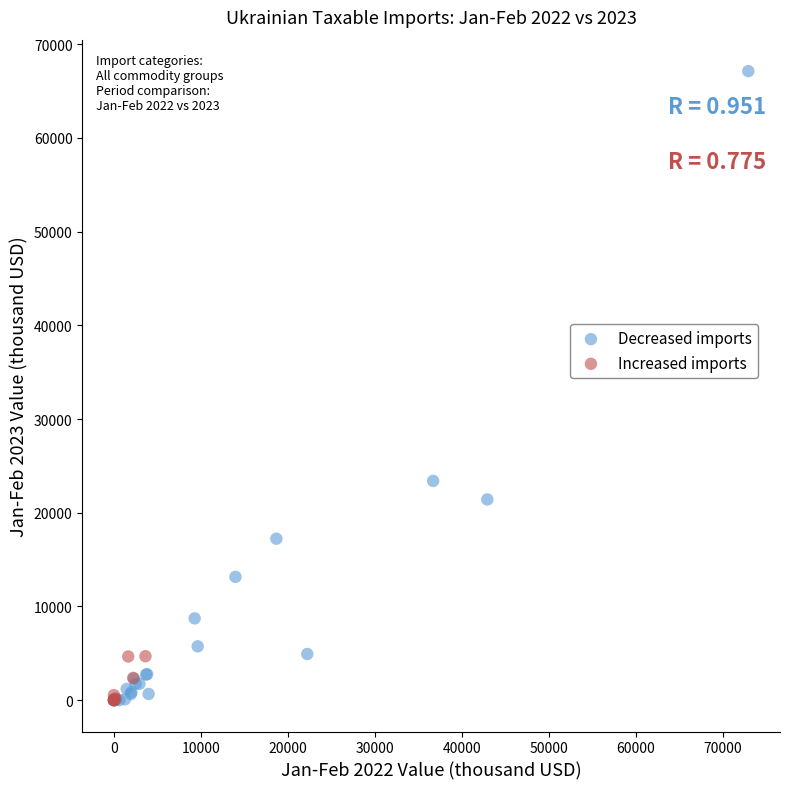

What are all the series names shown in the legend?

Decreased imports, Increased imports